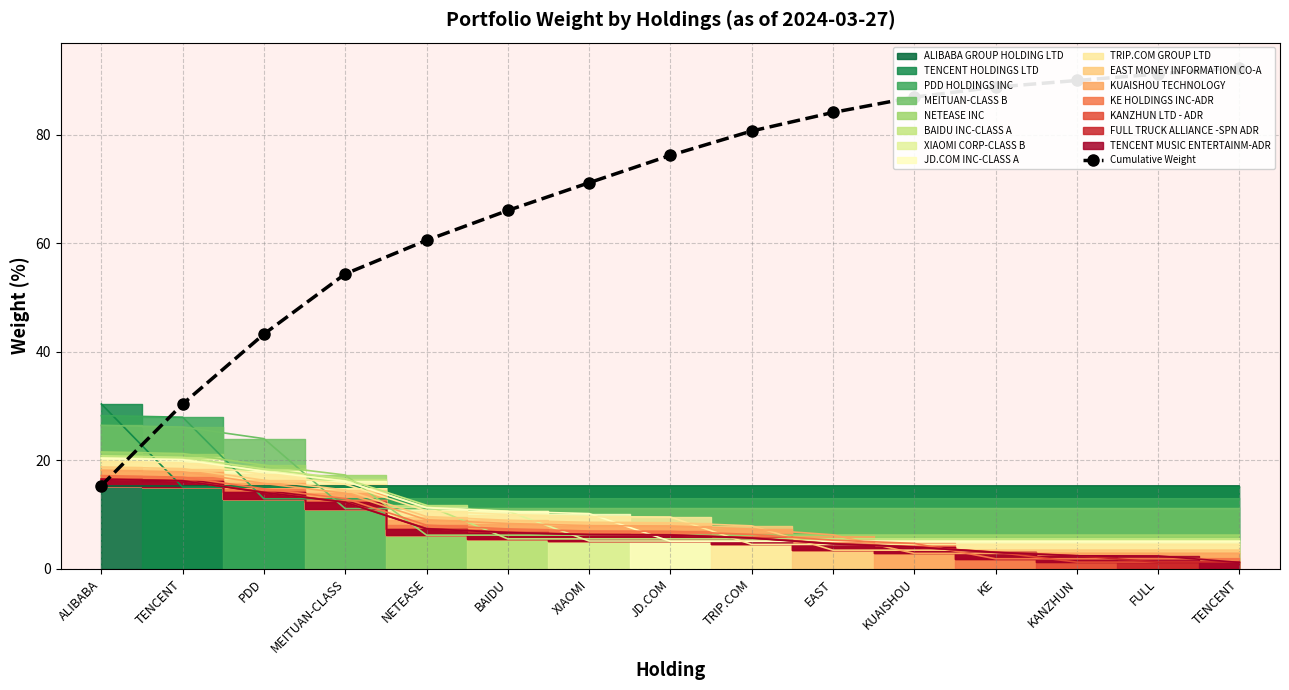

What is the average value?

68.7